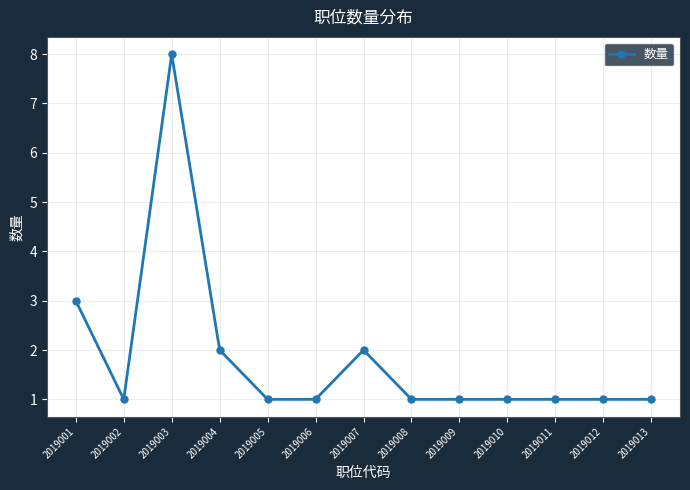

Reading left to right, transcribe all the data shown in this chart.

2019001=3	2019002=1	2019003=8	2019004=2	2019005=1	2019006=1	2019007=2	2019008=1	2019009=1	2019010=1	2019011=1	2019012=1	2019013=1